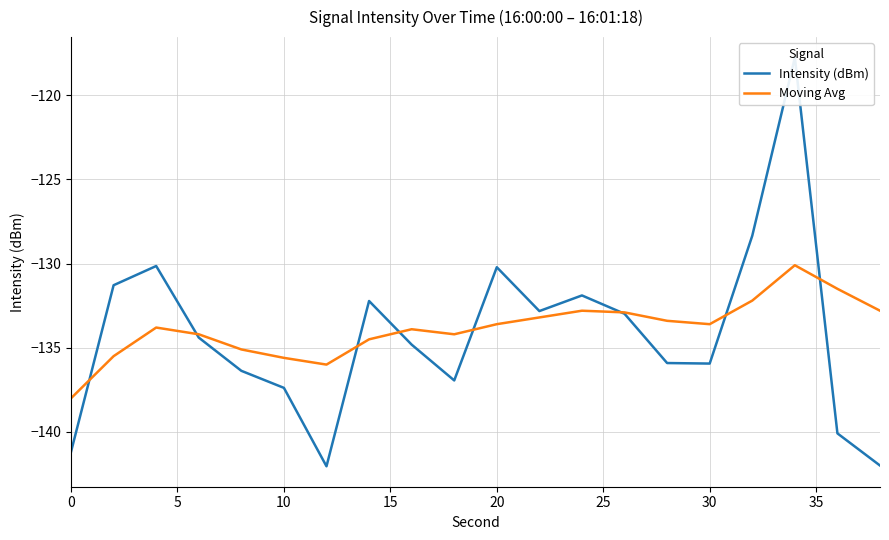

True or false: Moving Avg and Intensity (dBm) cross at least once.

True